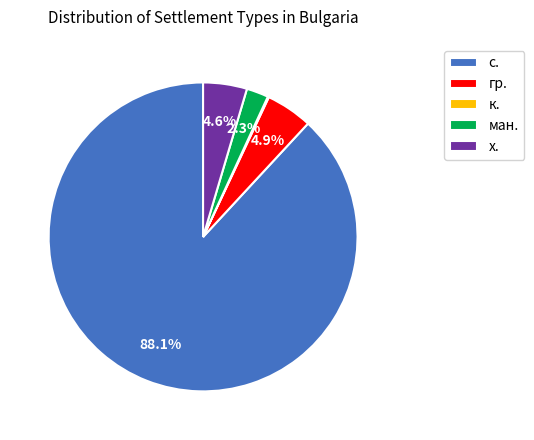

Is the sum of х. and ман. greater than half?

No